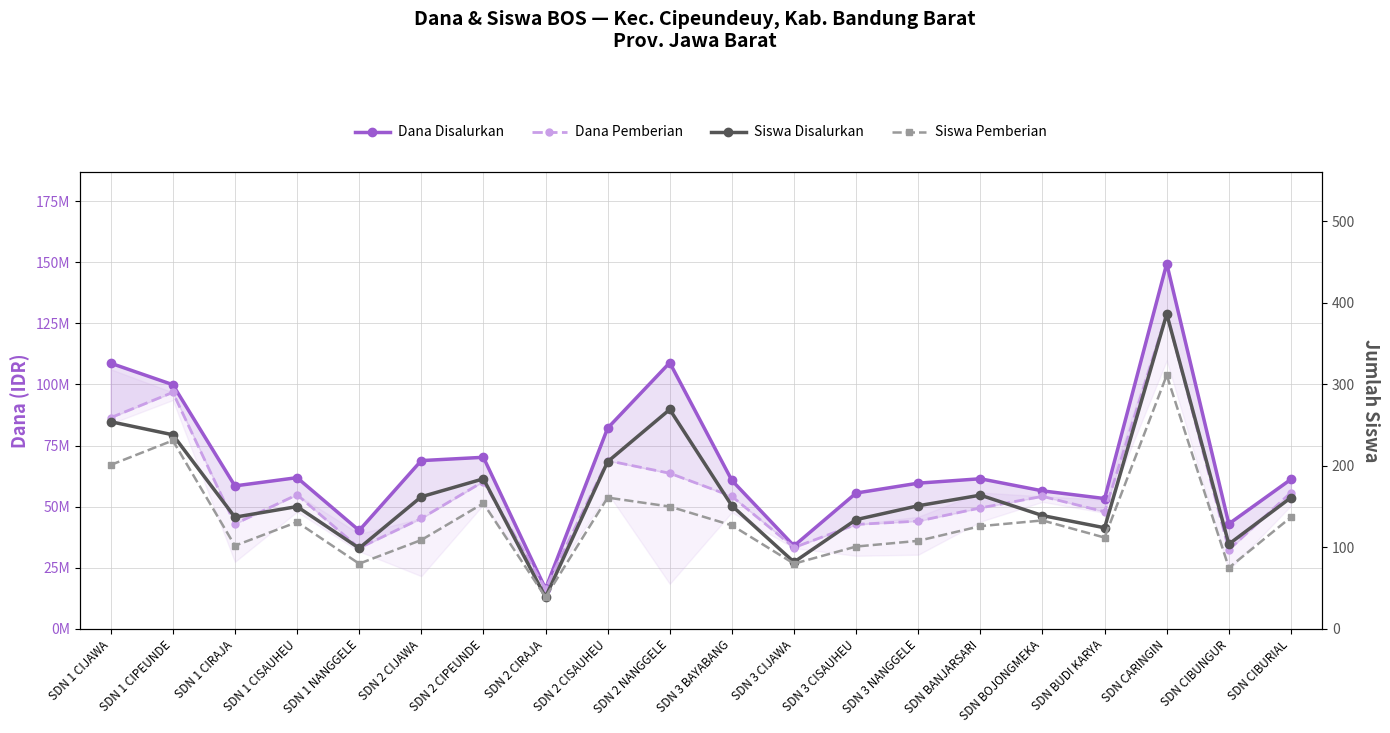

At which category does Dana Pemberian reach its first local peak?

SDN 1 CIPEUNDE